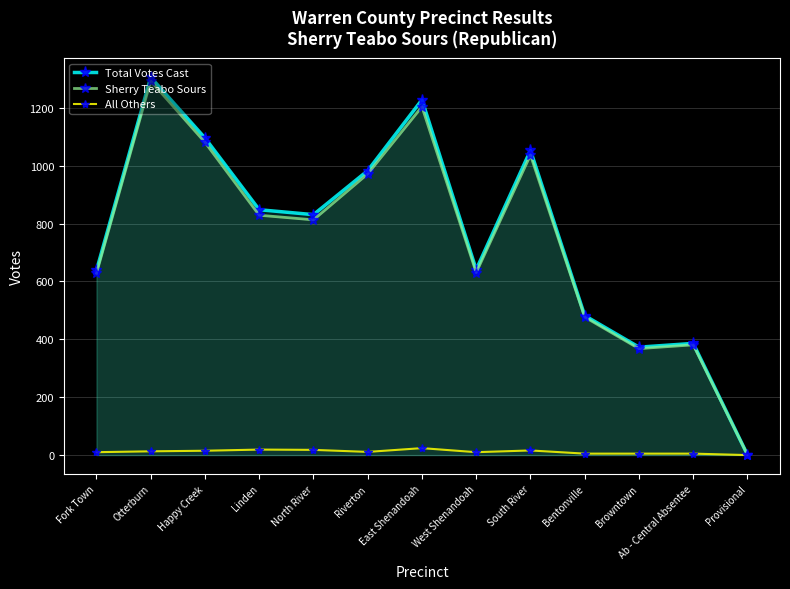

Which series has the largest total across all categories?

Total Votes Cast